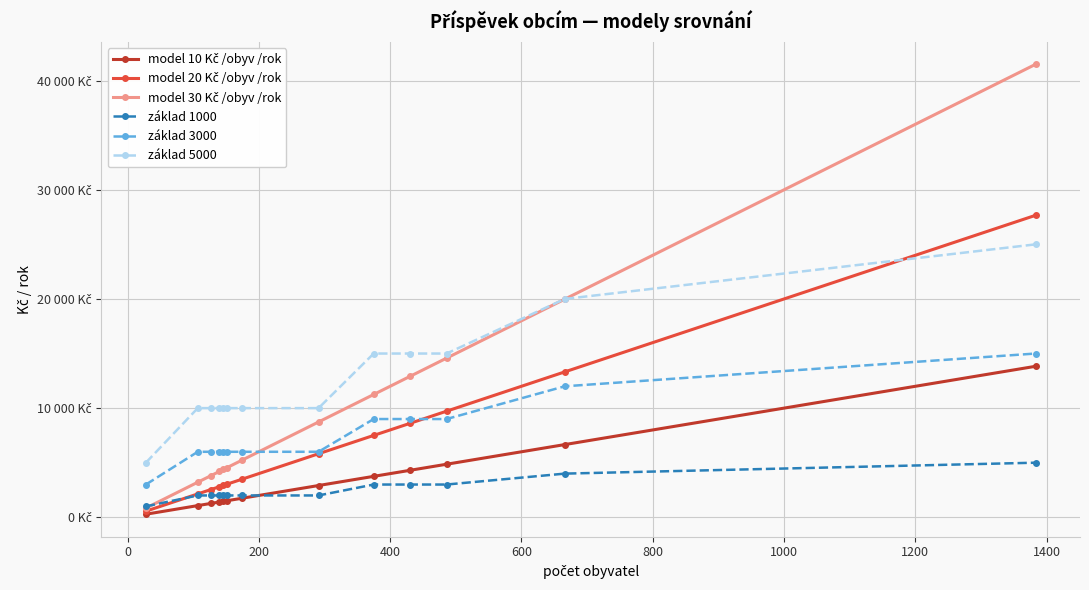

Which series has the largest range (max minus min)?

model 30 Kč /obyv /rok